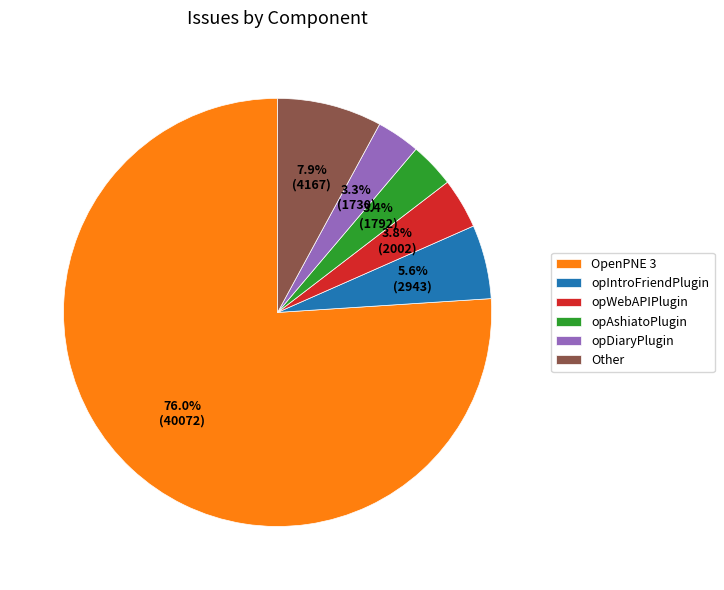

Which category has the biggest portion of the pie?

OpenPNE 3